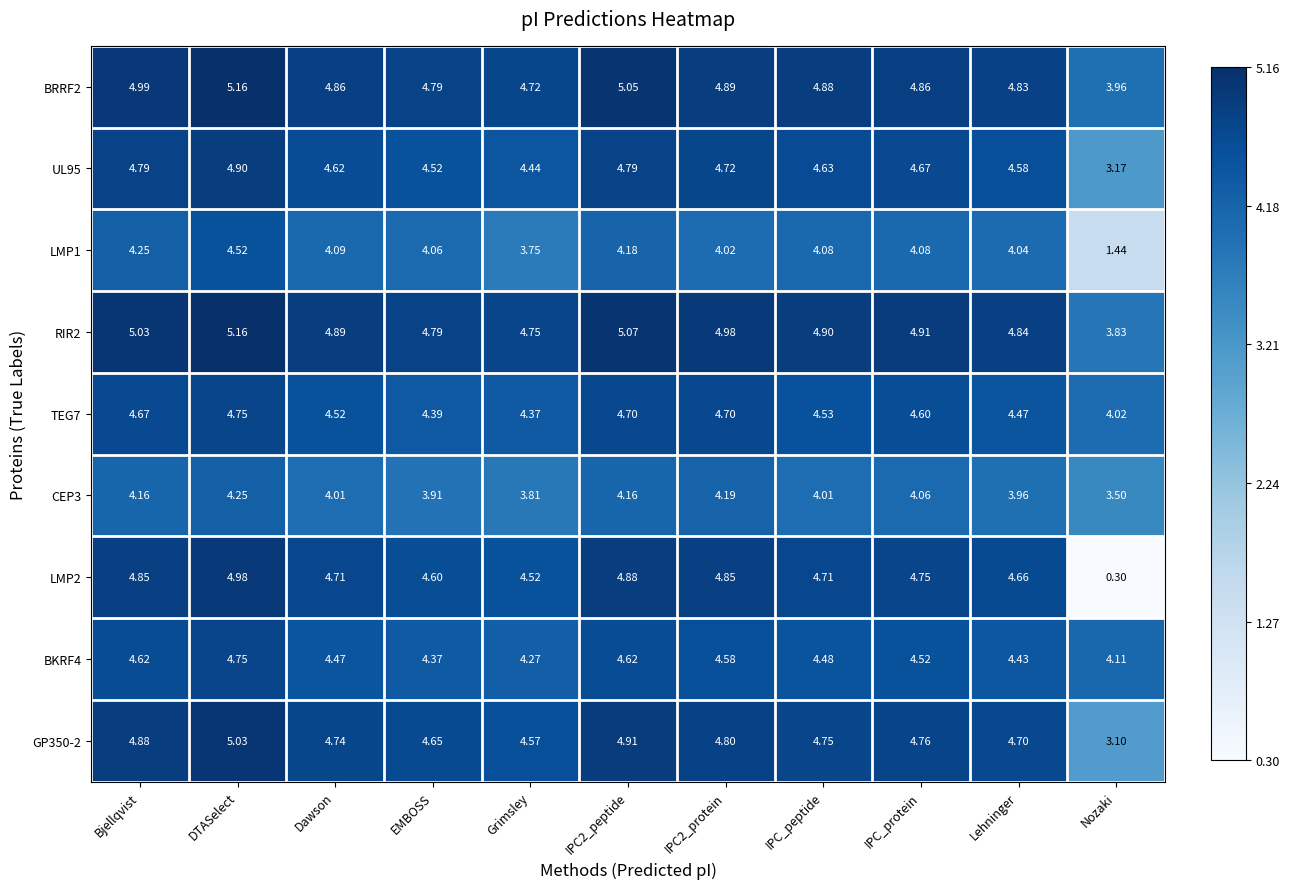

Is the value of TEG7 at IPC2_protein greater than the value of LMP1 at Lehninger?

Yes